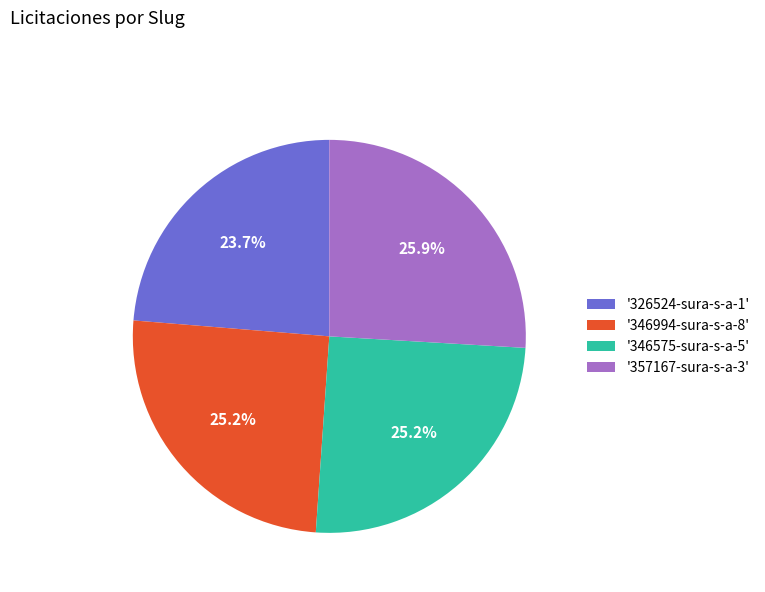

Approximately how many times larger is the value at '346994-sura-s-a-8' compared to '326524-sura-s-a-1'?

1.1